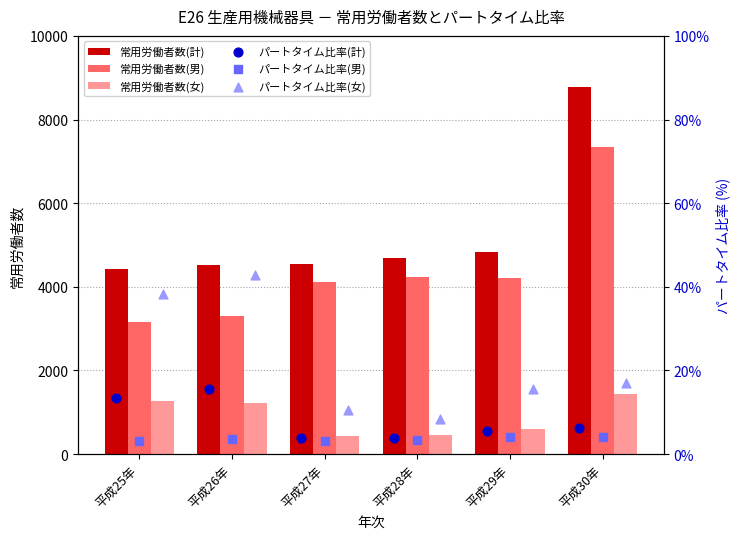

Which series has the largest total across all categories?

常用労働者数(計)